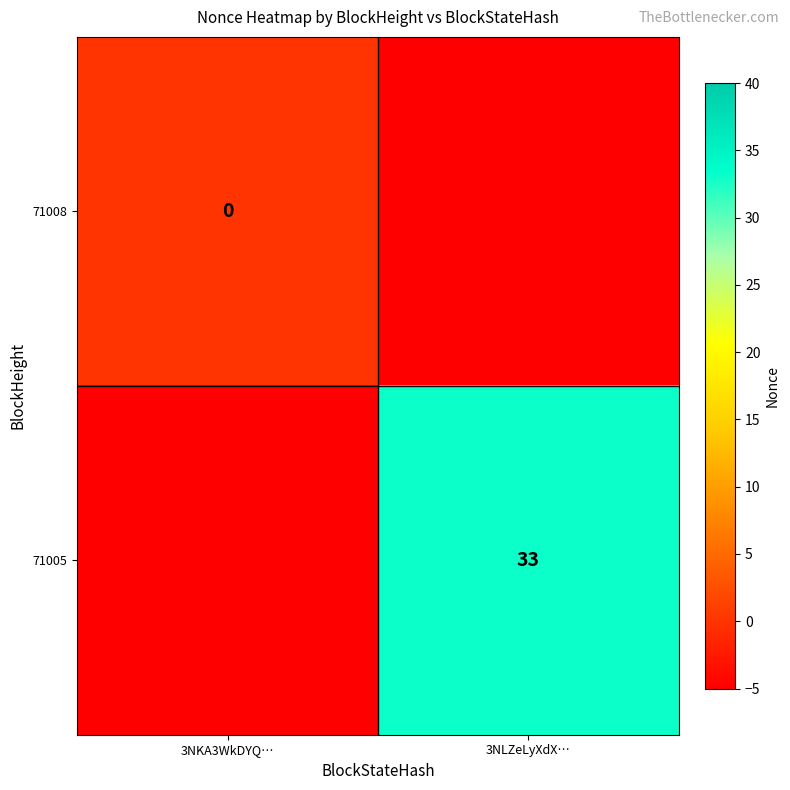

Is it true that 71005 equals 33 at 3NLZeLyXdX…?

True